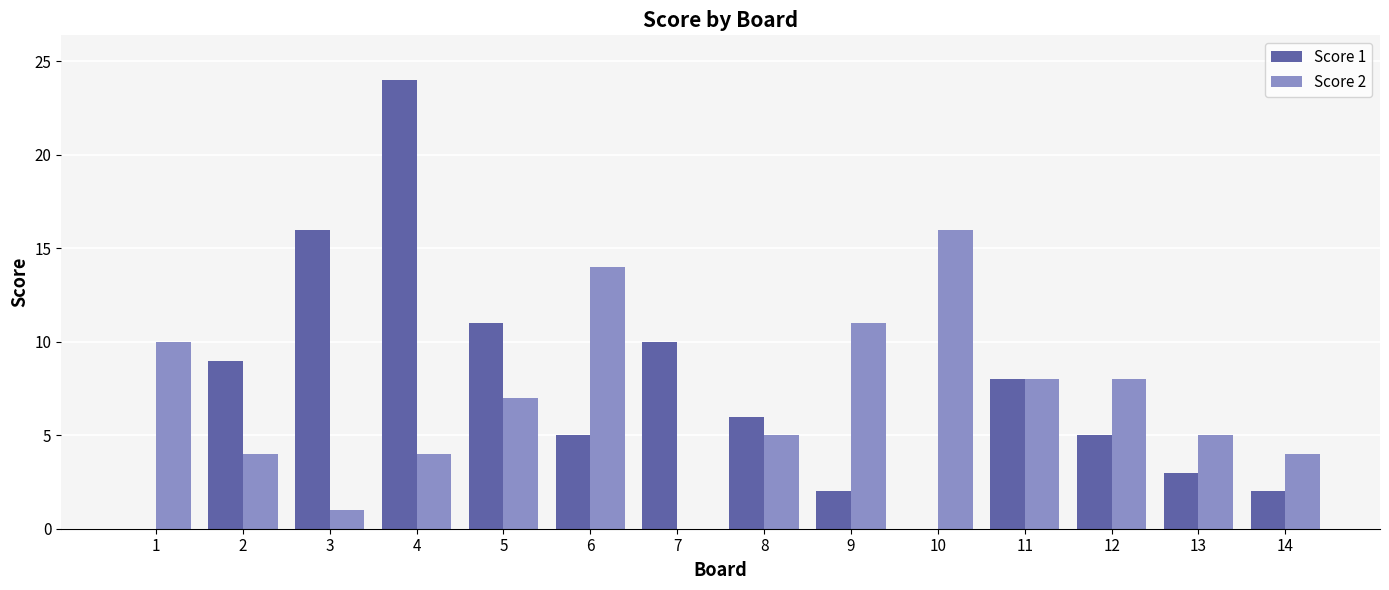

True or false: Score 2 has a value of 8 at 11.

True